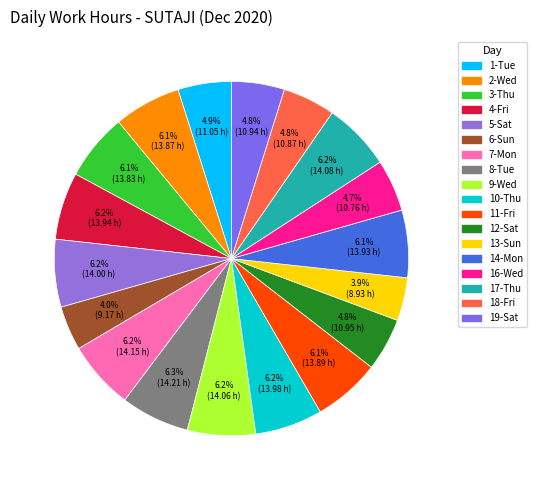

True or false: 17-Thu accounts for 6% of the total.

True